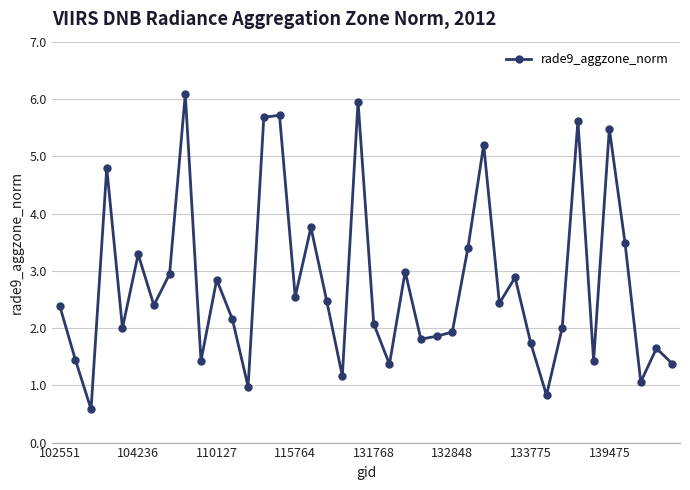

True or false: the data has more than 2 interior local peaks.

True